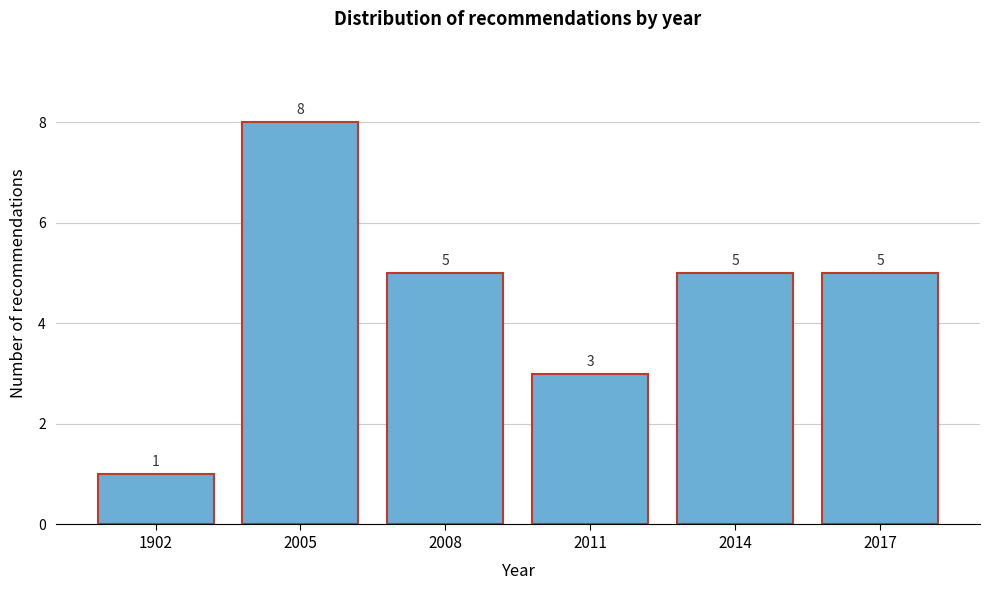

Reading left to right, extract all data points from this chart.

1902=1	2005=8	2008=5	2011=3	2014=5	2017=5